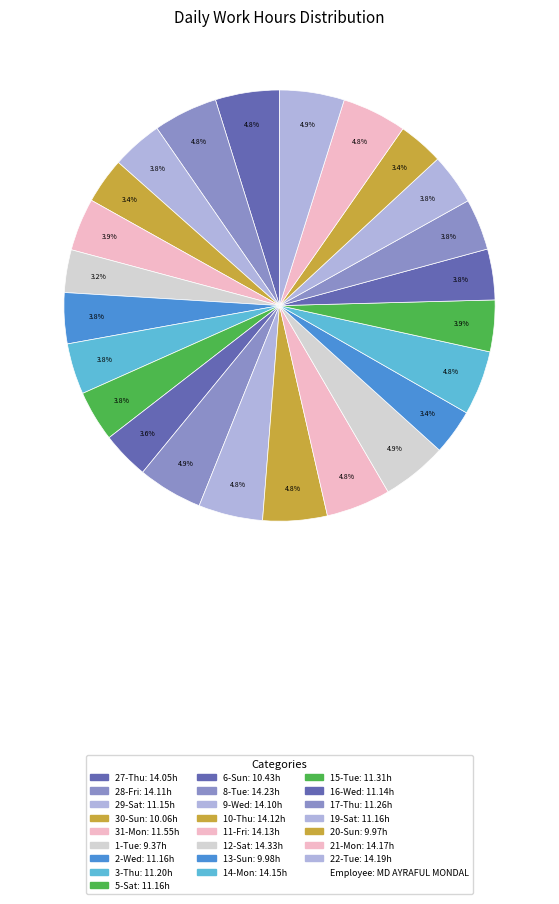

How many segments does this pie chart have?

24